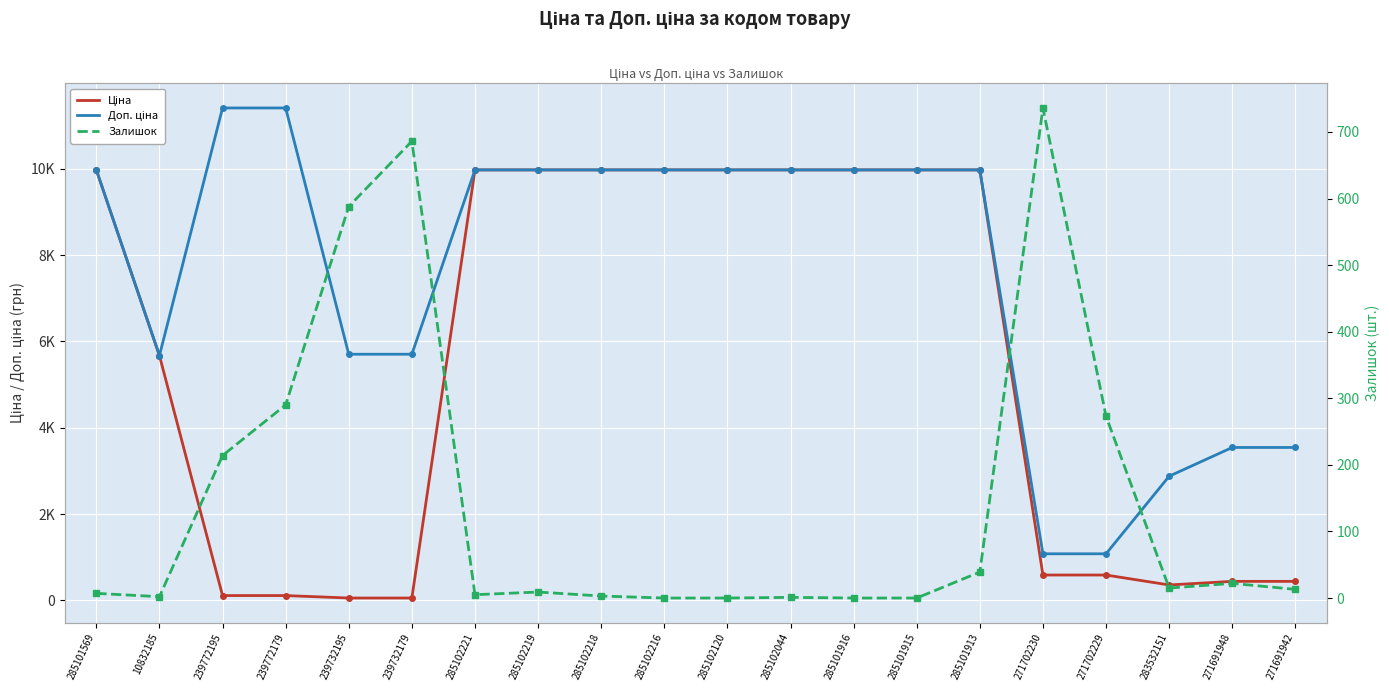

What are all the series names shown in the legend?

Ціна, Доп. ціна, Залишок